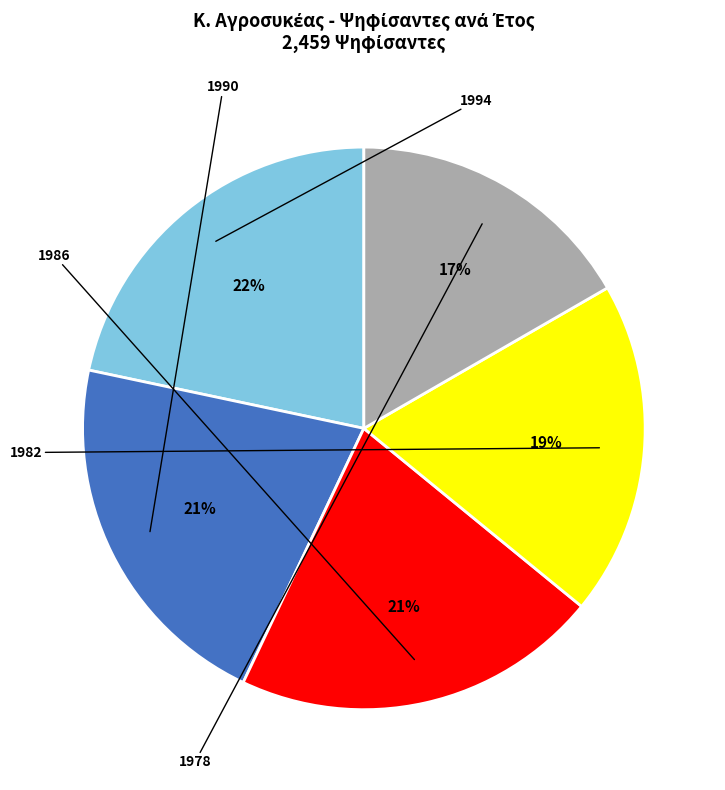

Is there a majority slice in this chart?

No